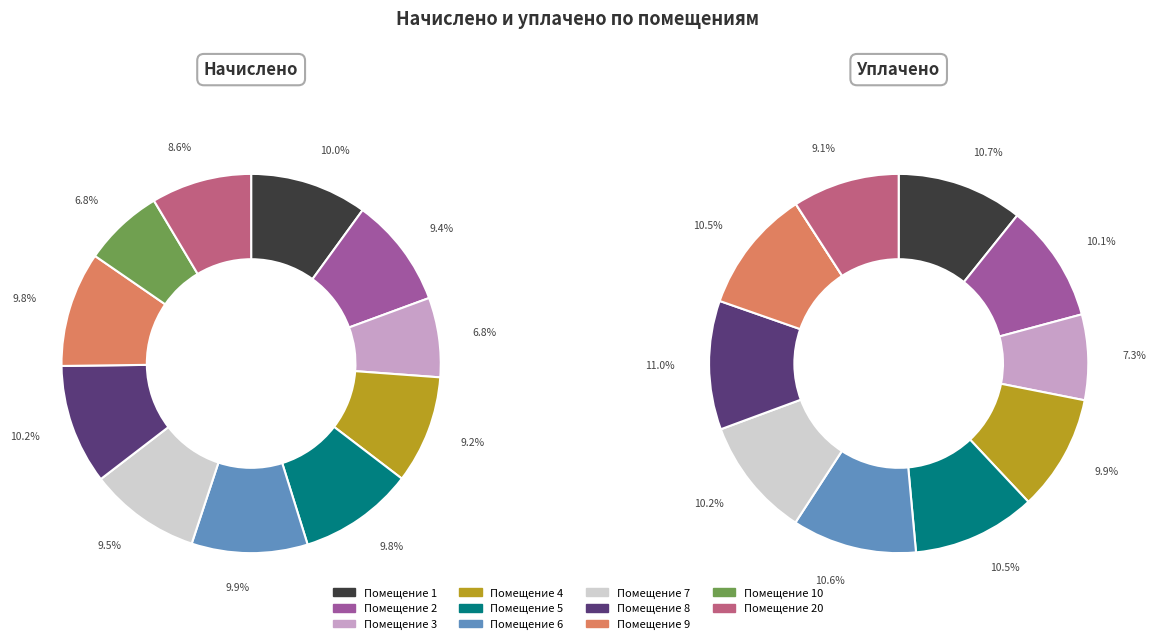

How many segments does this pie chart have?

11